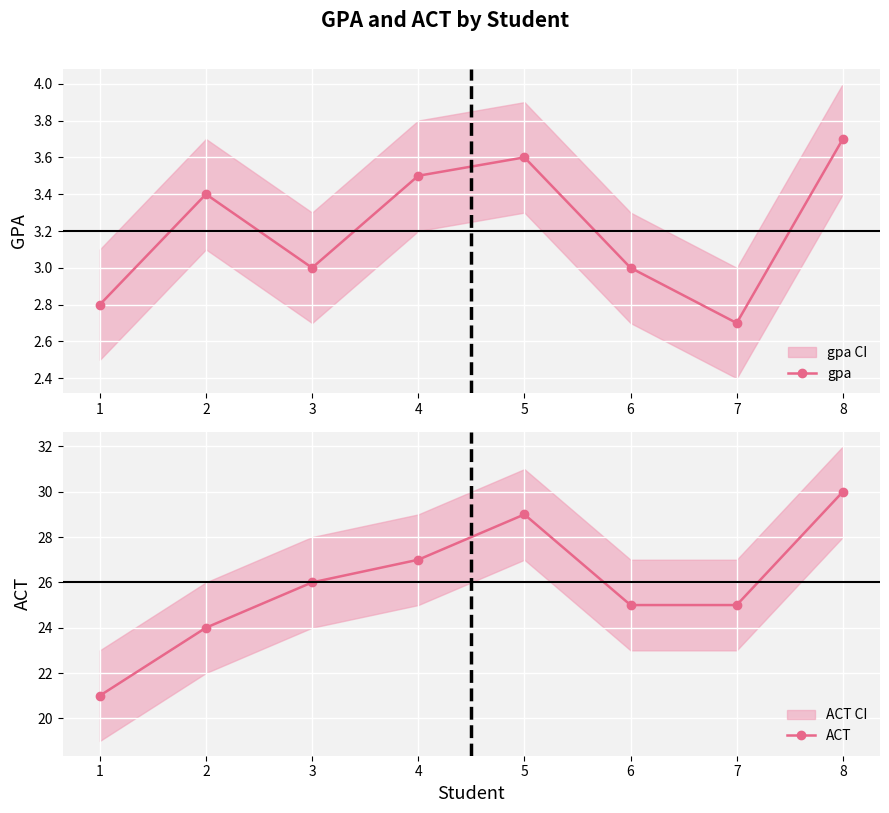

Is it true that ACT equals 41.1 at 5?

False